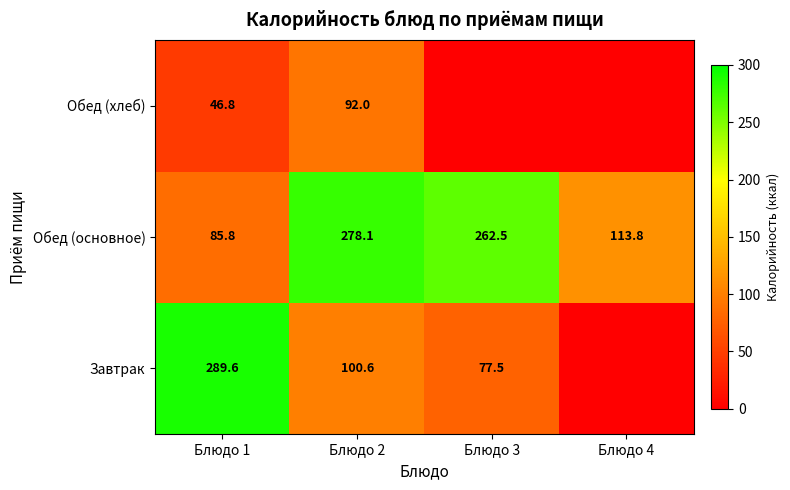

What is the difference between the second highest and minimum values in the Обед (основное) series?

176.7